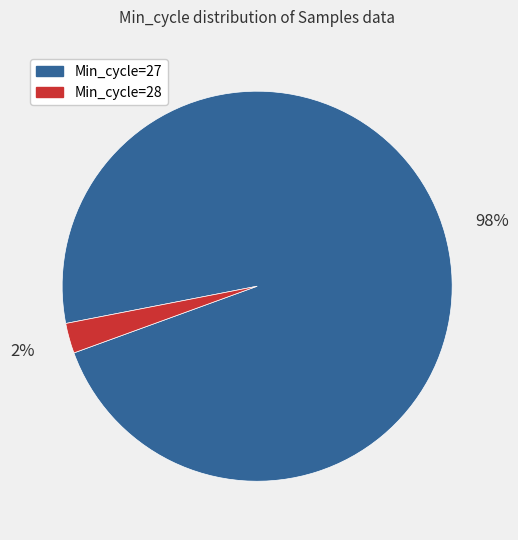

Which slice is the largest?

Min_cycle=27